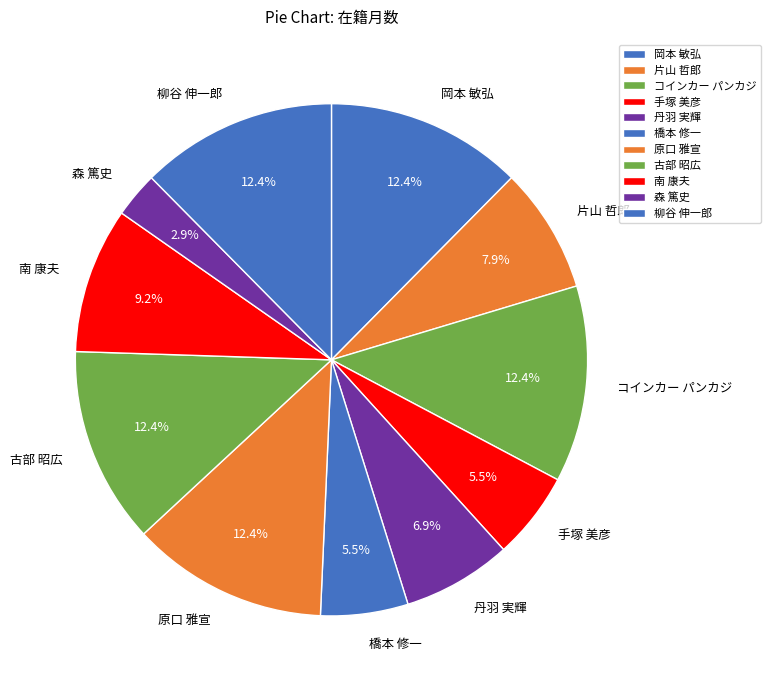

What is the smallest slice in the pie chart?

森 篤史